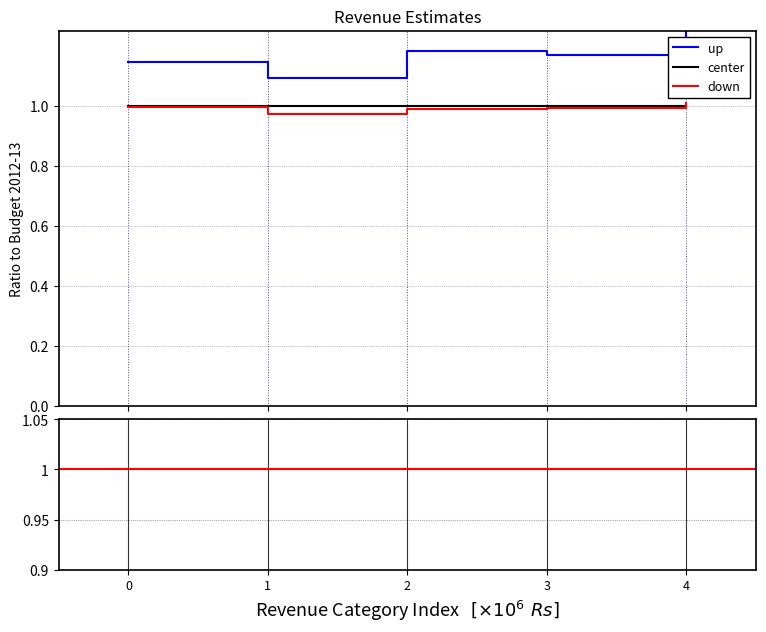

At which label is up closest to 1?

1